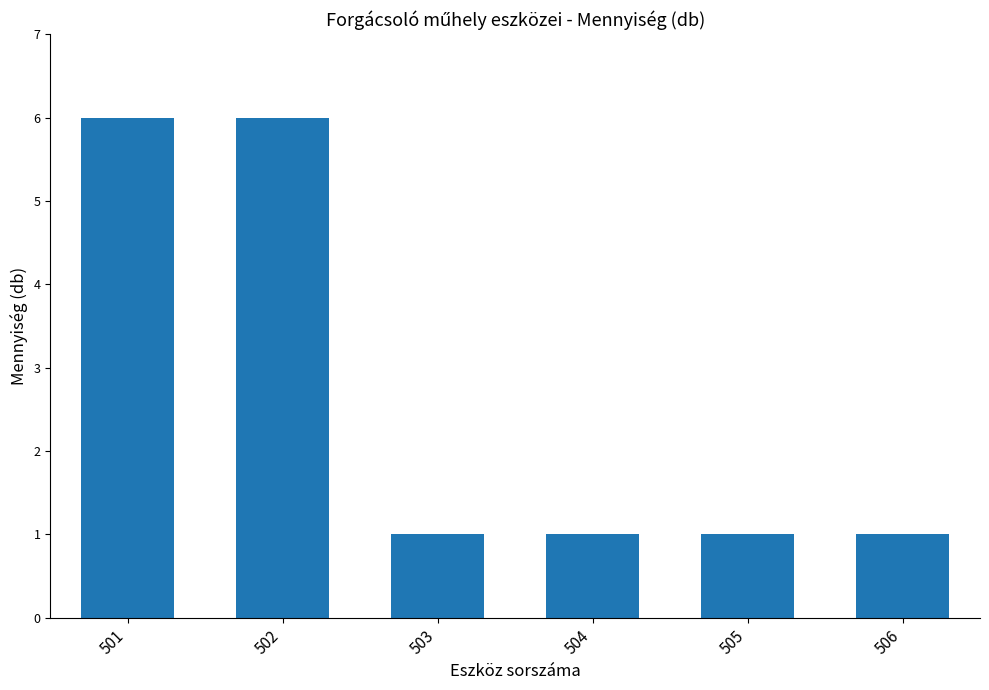

What is the sum of the values at 505 and 504?

2